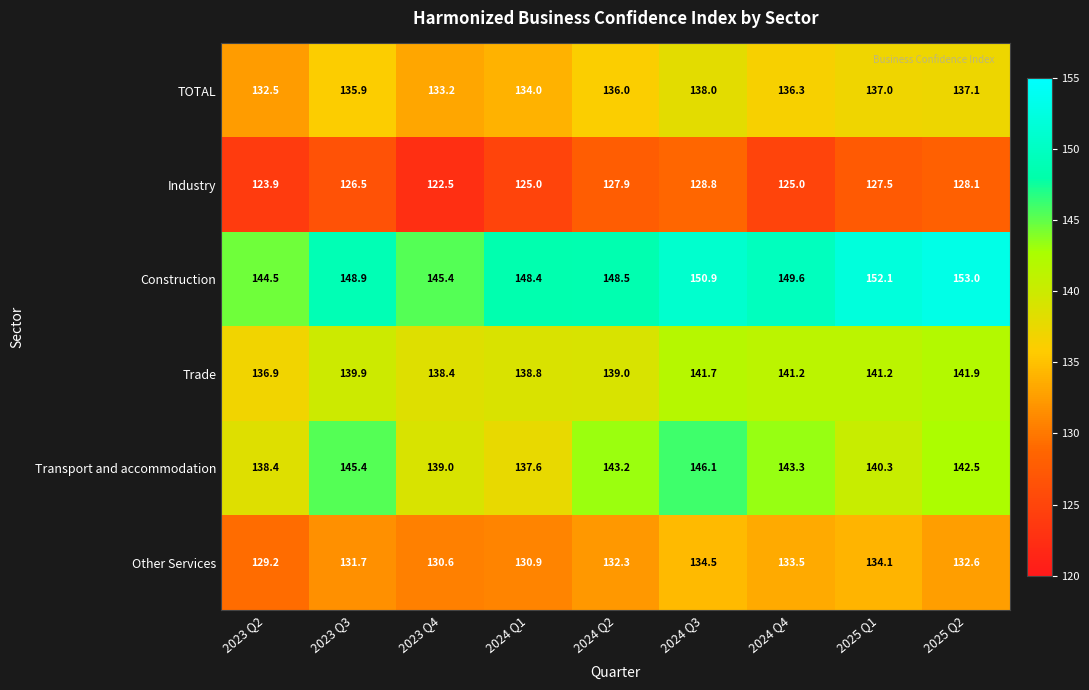

Read the Trade value at 2023 Q2.

136.9